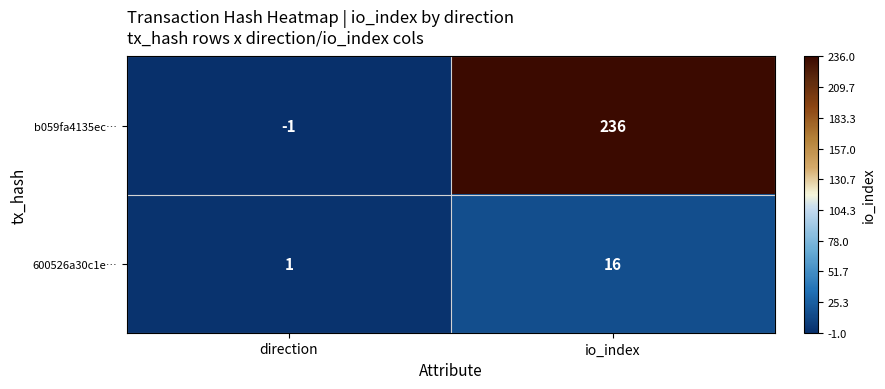

Which series has the largest total across all categories?

b059fa4135ec…